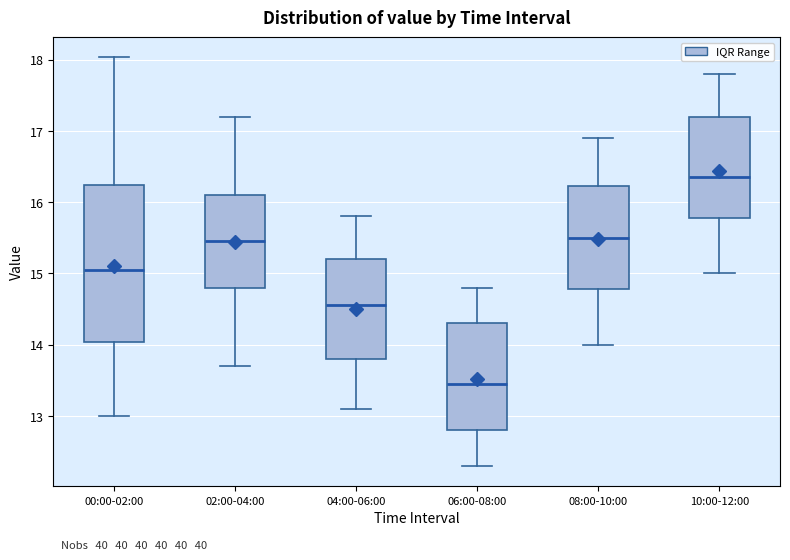

Which box is the tallest, from its lower edge to its upper edge?

00:00-02:00